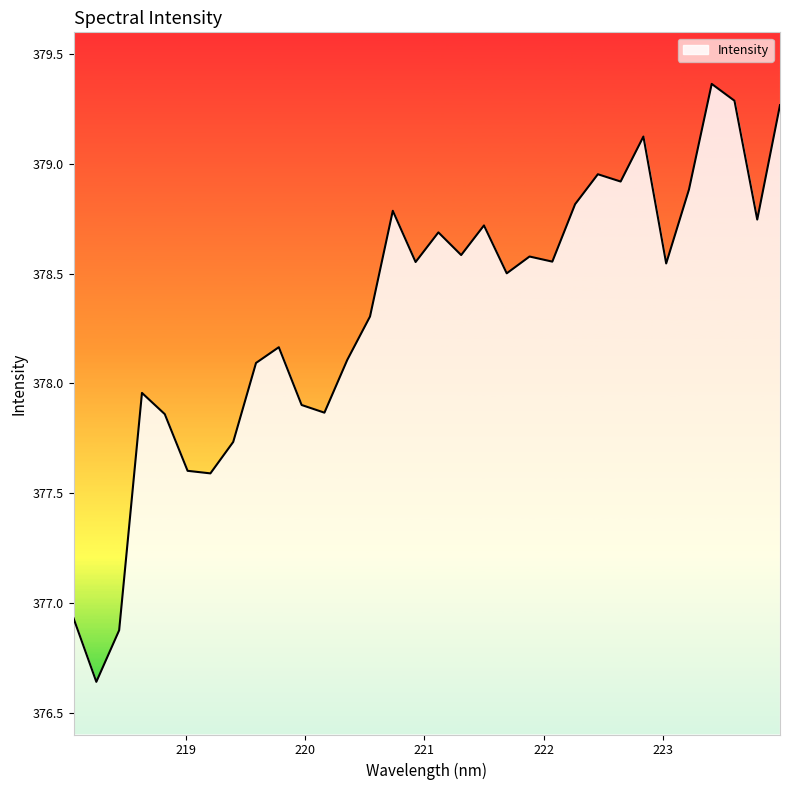

How many lines are shown in the chart?

1